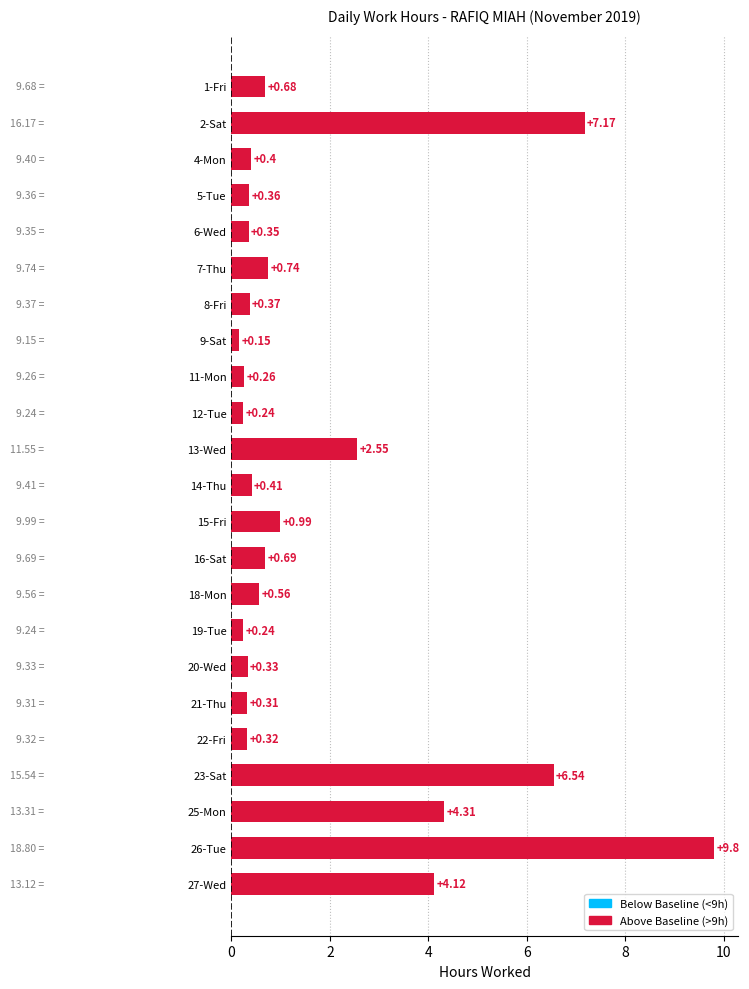

How many bars are there in total?

23